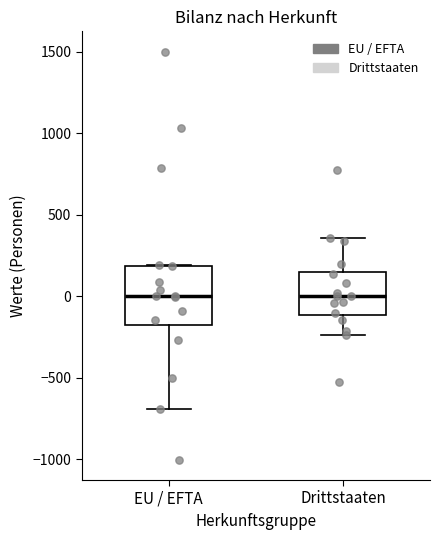

Reading left to right, read every box against the y-axis: the position of its median line, the range the box covers, and the ends of its whiskers. The values are not printed on the chart, so give them approximately, as read against the axis.

EU / EFTA: median 0, box -150 to 200, whiskers -700 to 200
Drittstaaten: median 0, box -100 to 150, whiskers -250 to 350